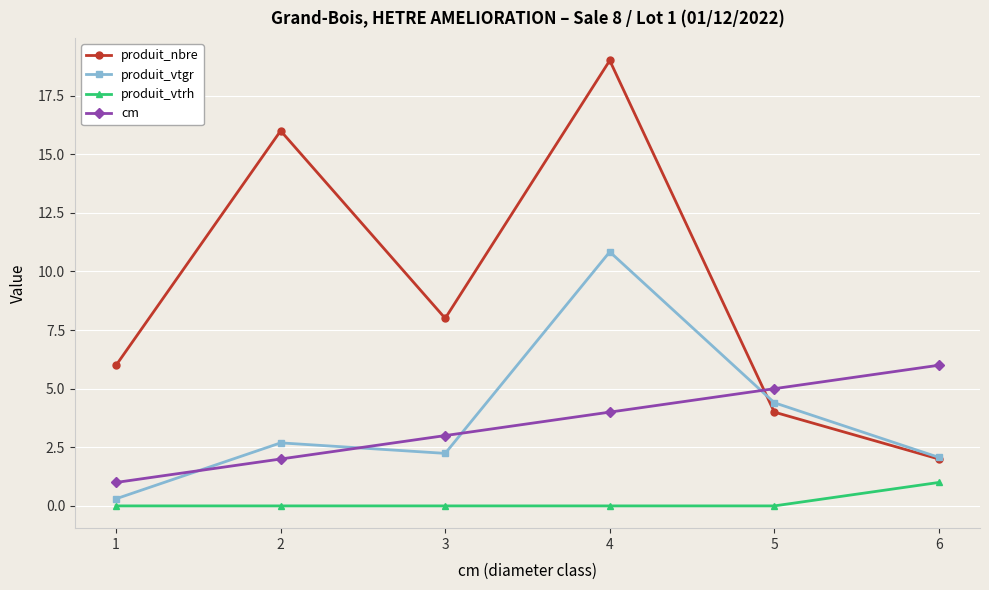

What is the difference between the maximum and second lowest values in the produit_nbre series?

15.0